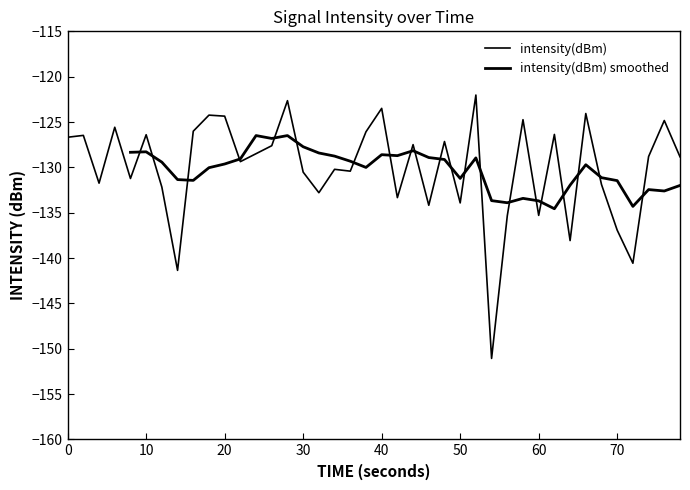

True or false: the data shows -200.6 at 70.

False